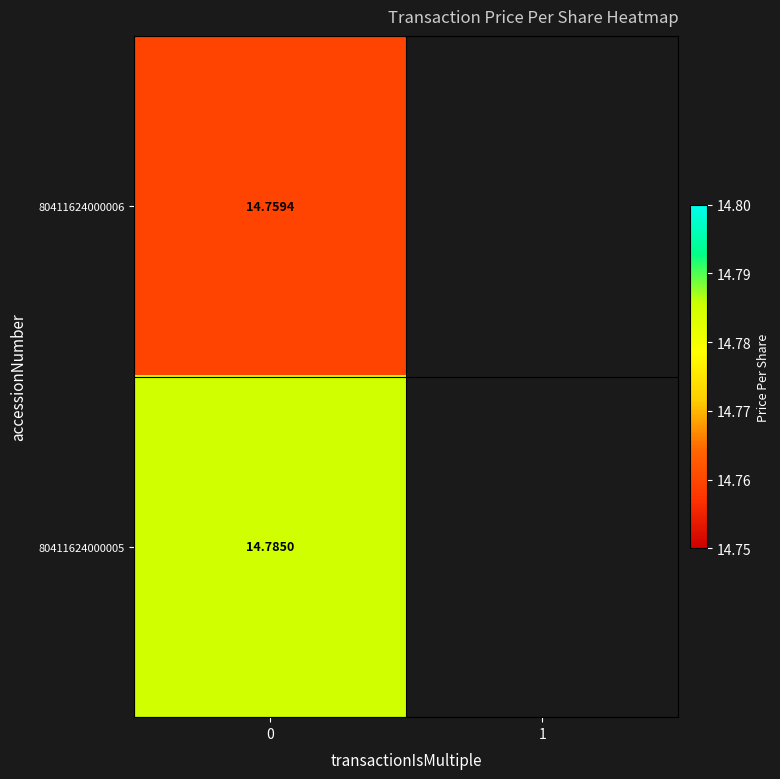

At how many categories does at least one series exceed 14?

1